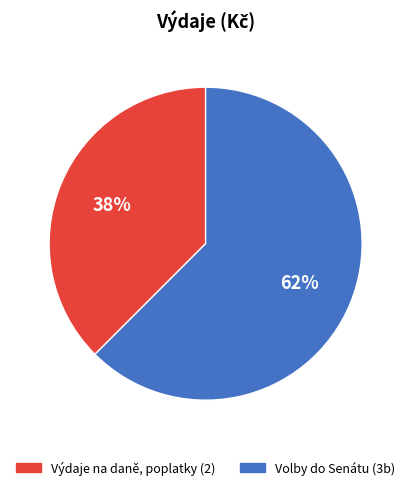

To the nearest percent, what is the average slice percentage?

50%